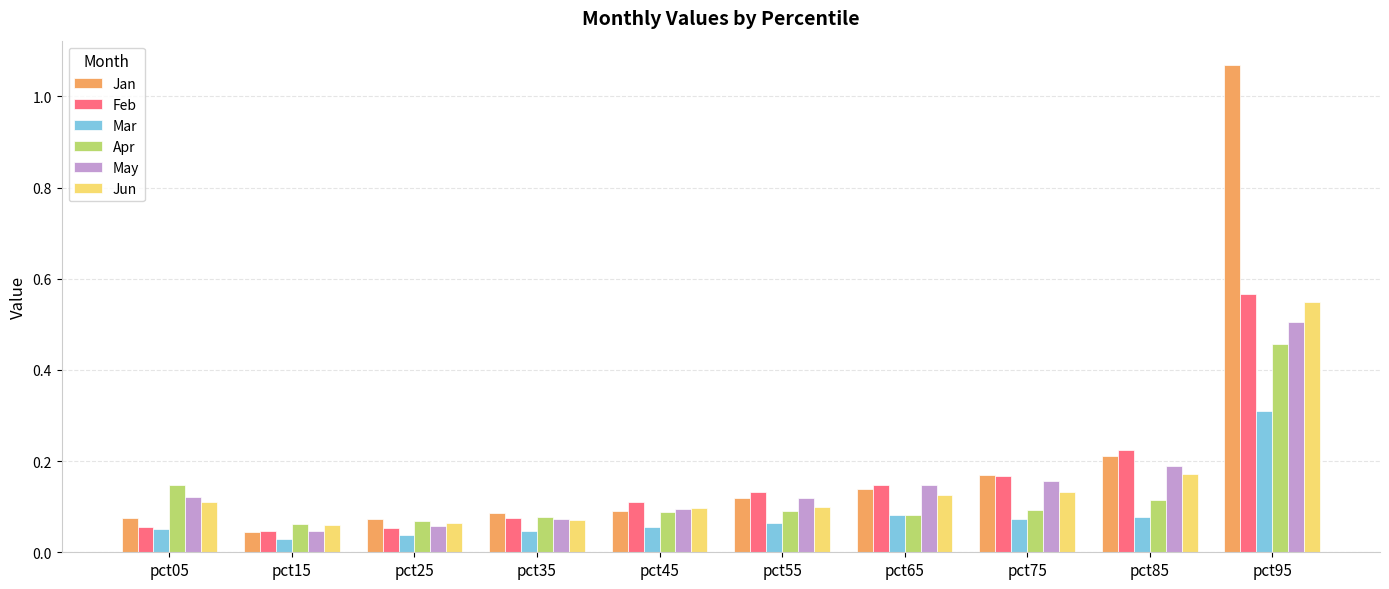

Are the bars grouped side by side (vs. stacked)?

Yes